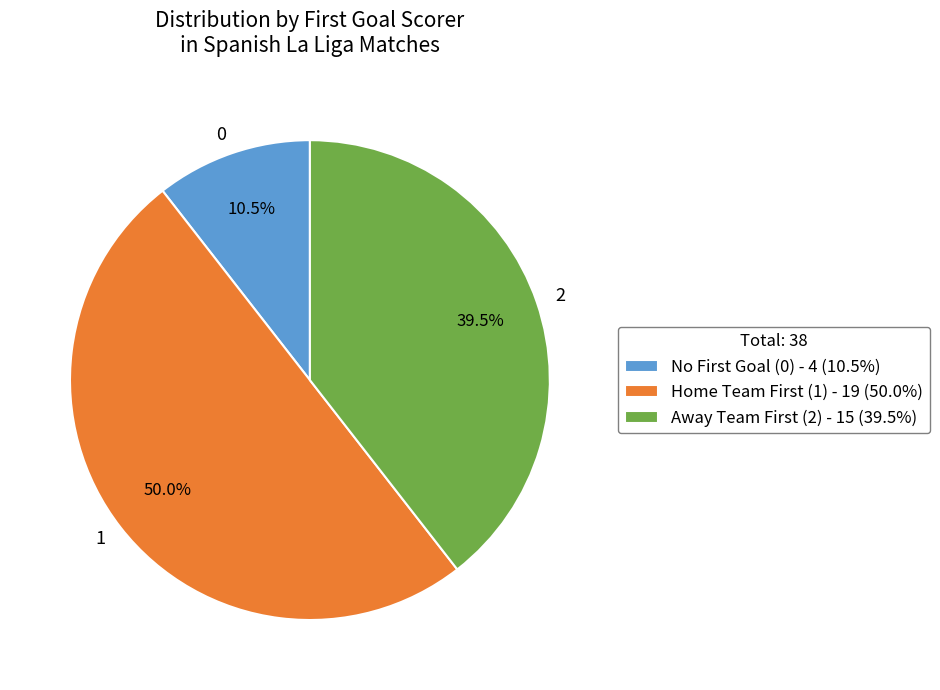

Between 1 and 2, which is larger?

1